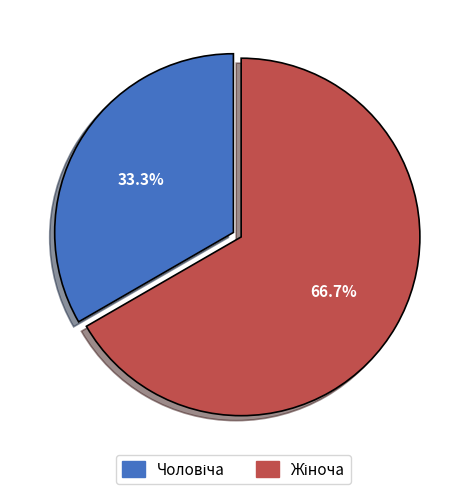

Is there any slice that represents more than half of the pie?

Yes